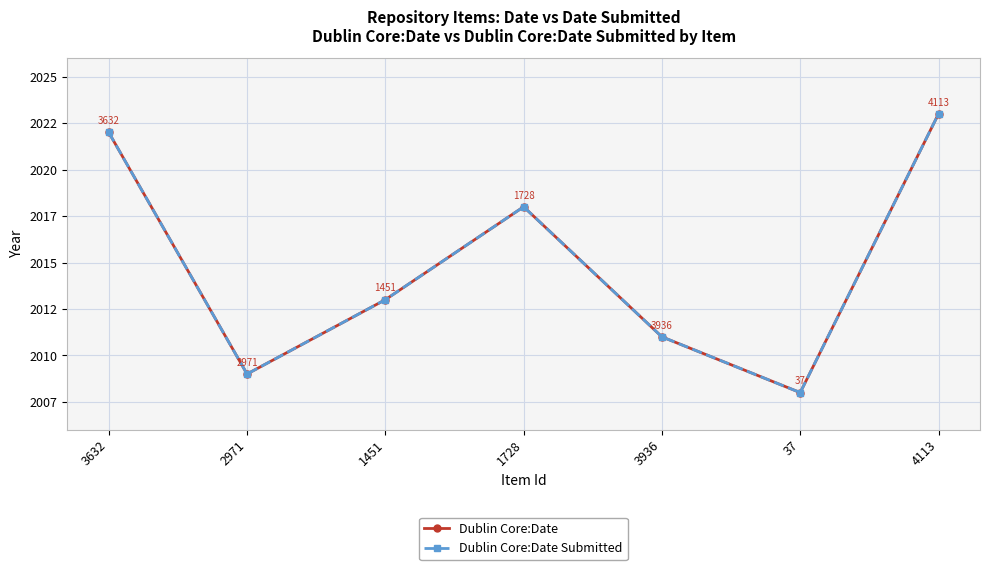

What value does the Dublin Core:Date series have at 3632?

2022